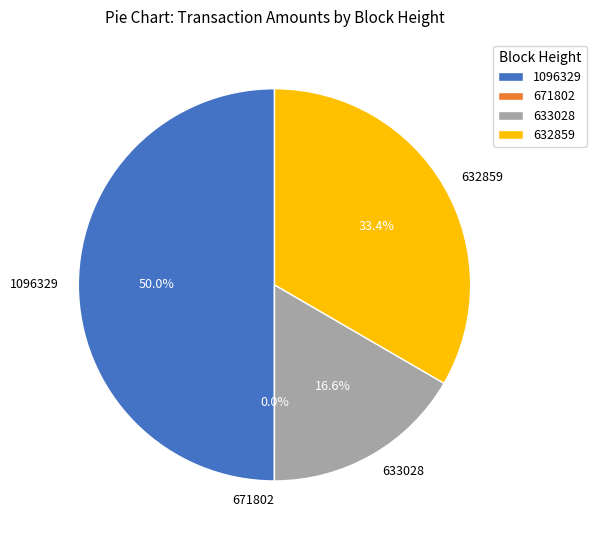

How many slices are in this pie chart?

4